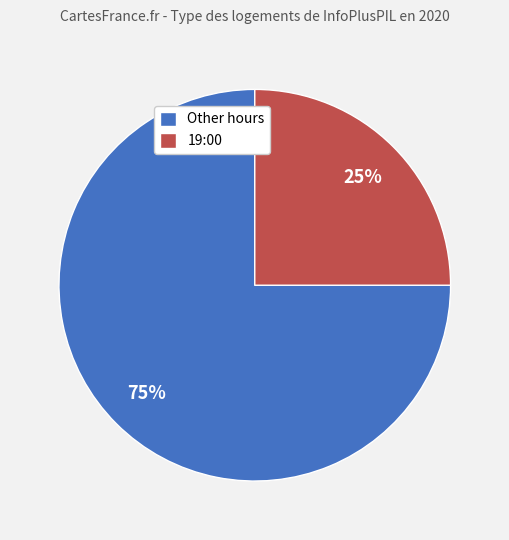

Which category has the biggest portion of the pie?

Other hours